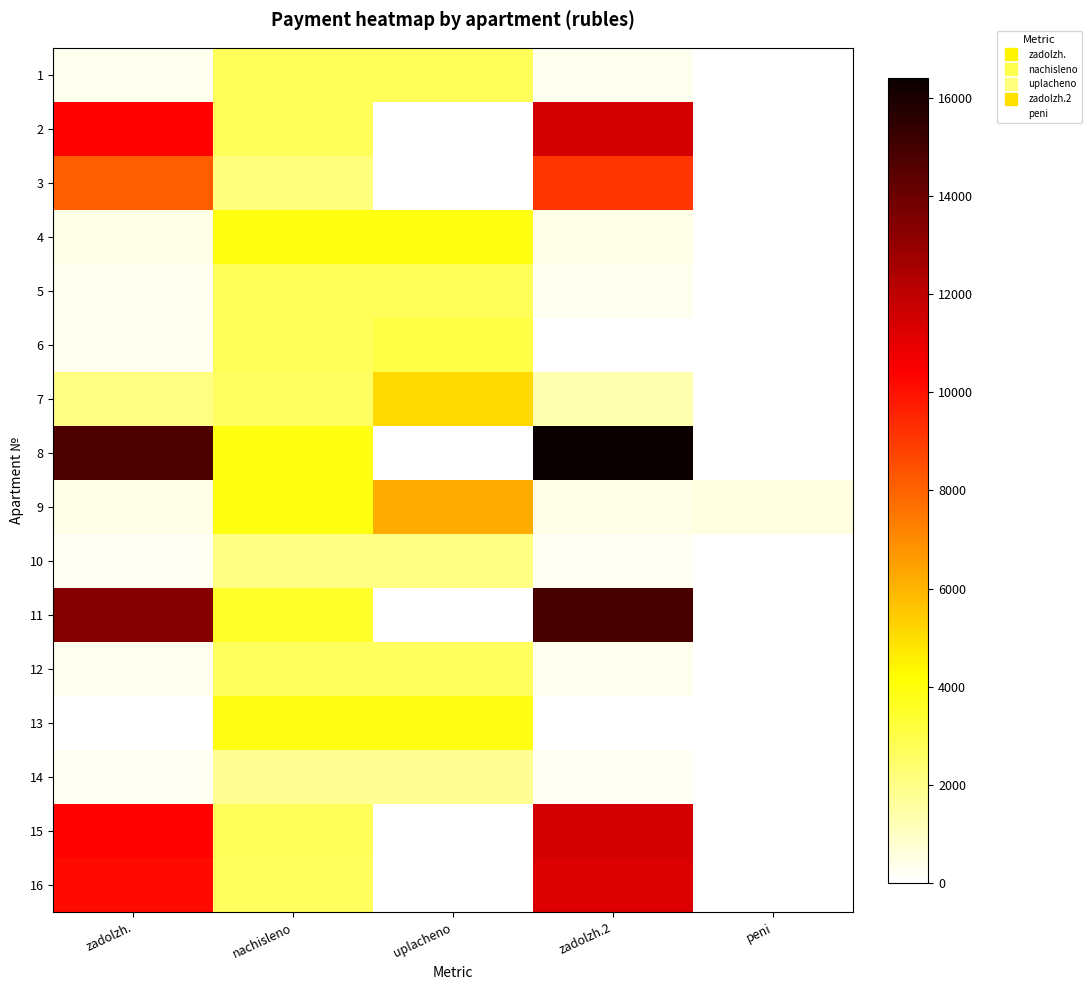

Which has a higher value, nachisleno or uplacheno?

nachisleno